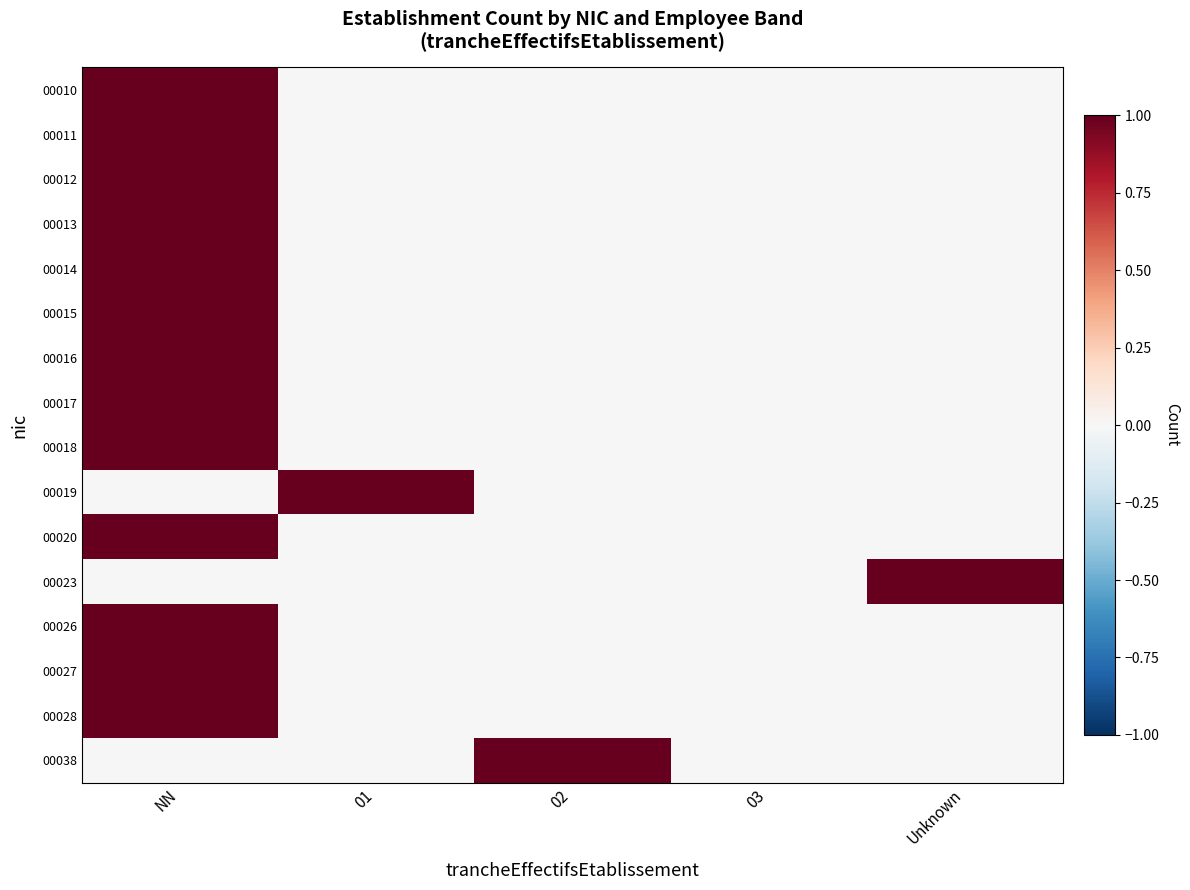

Reading left to right, list all the values displayed in this chart.

00010: NN=1	01=0	02=0	03=0	Unknown=0
00011: NN=1	01=0	02=0	03=0	Unknown=0
00012: NN=1	01=0	02=0	03=0	Unknown=0
00013: NN=1	01=0	02=0	03=0	Unknown=0
00014: NN=1	01=0	02=0	03=0	Unknown=0
00015: NN=1	01=0	02=0	03=0	Unknown=0
00016: NN=1	01=0	02=0	03=0	Unknown=0
00017: NN=1	01=0	02=0	03=0	Unknown=0
00018: NN=1	01=0	02=0	03=0	Unknown=0
00019: NN=0	01=1	02=0	03=0	Unknown=0
00020: NN=1	01=0	02=0	03=0	Unknown=0
00023: NN=0	01=0	02=0	03=0	Unknown=1
00026: NN=1	01=0	02=0	03=0	Unknown=0
00027: NN=1	01=0	02=0	03=0	Unknown=0
00028: NN=1	01=0	02=0	03=0	Unknown=0
00038: NN=0	01=0	02=1	03=0	Unknown=0